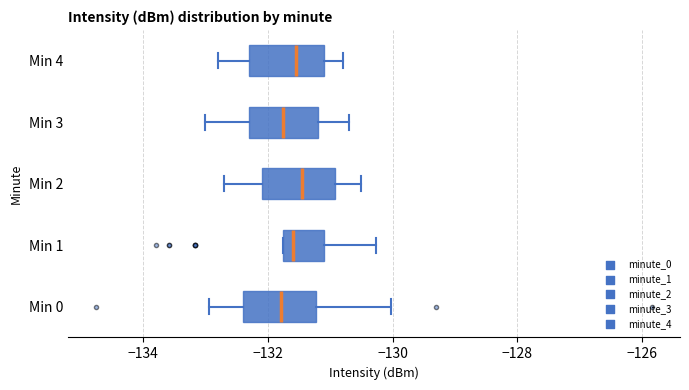

Where does the median line of the box for Min 1 sit on the x-axis? The values are not printed on the chart, so give them approximately, as read against the axis.

-131.6